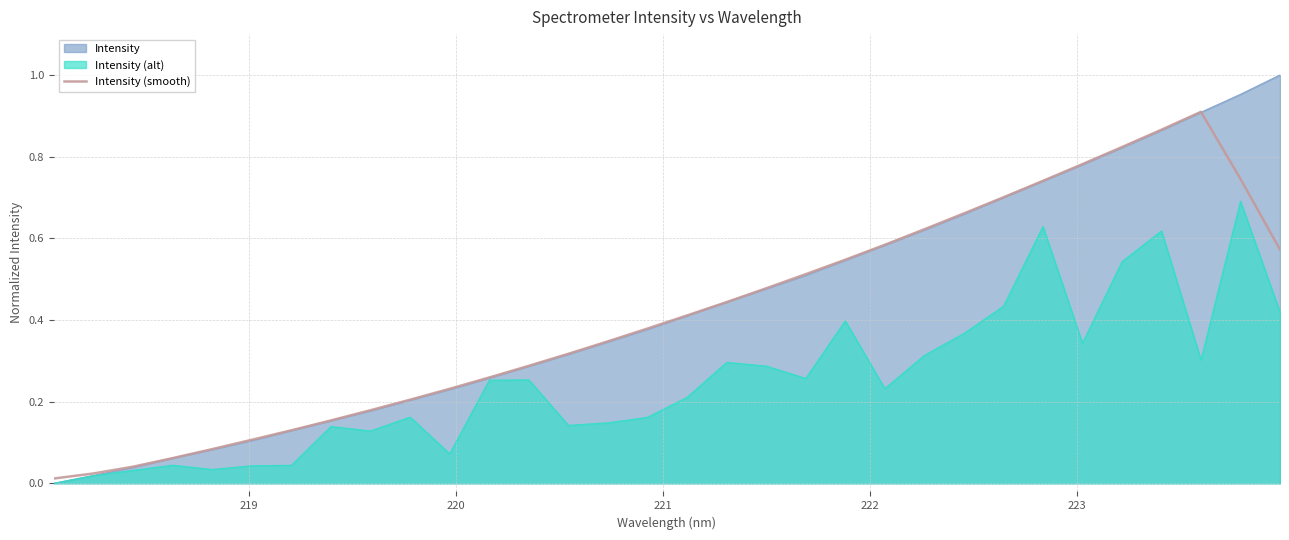

List the series in order of their peak value, highest first.

Intensity, Intensity (smooth), Intensity (alt)